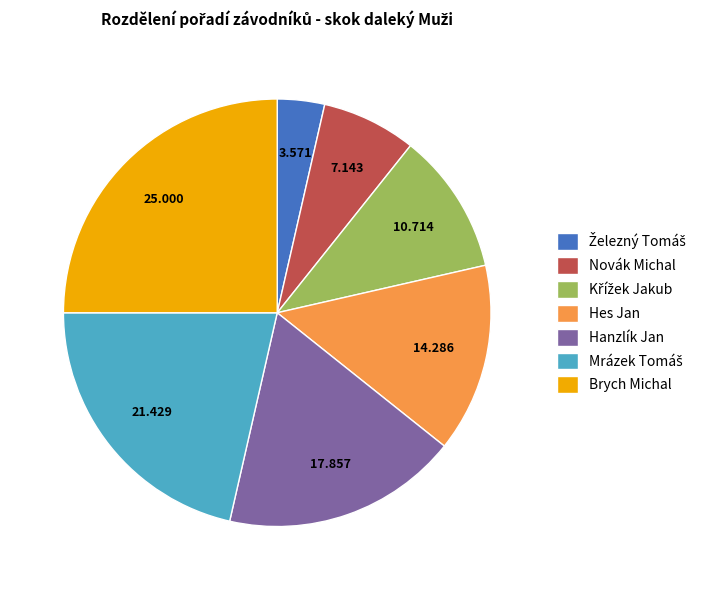

True or false: Brych Michal accounts for 33% of the total.

False